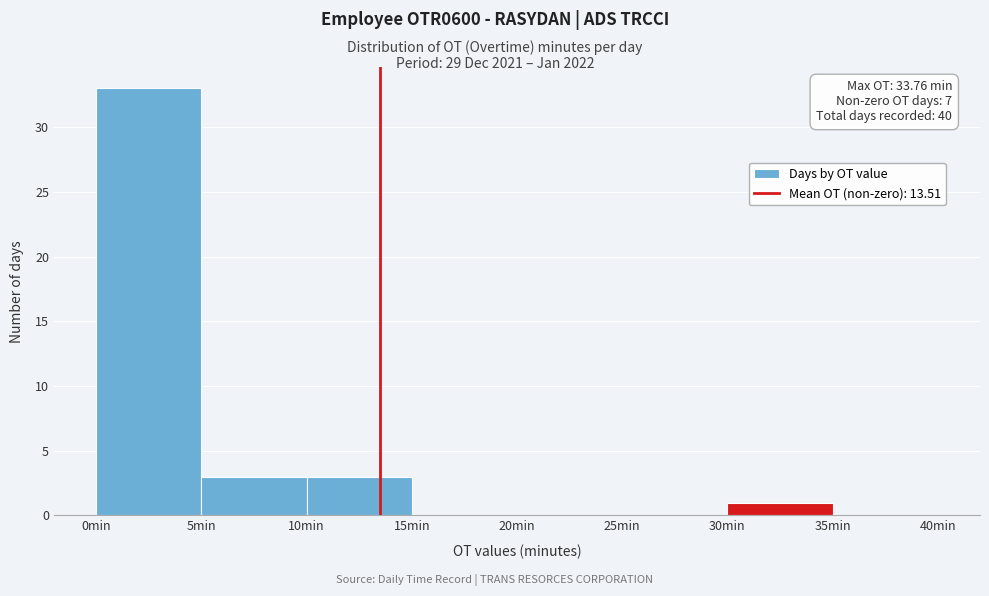

Over which range of the x-axis is the bar tallest?

0 to 5